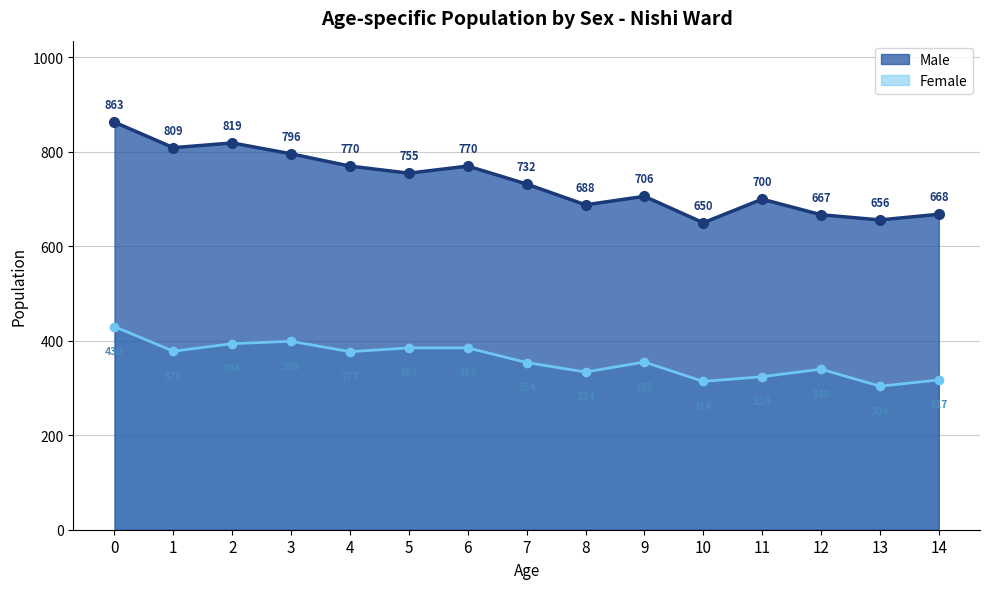

What is the difference between the Female values at 5 and 10?

71